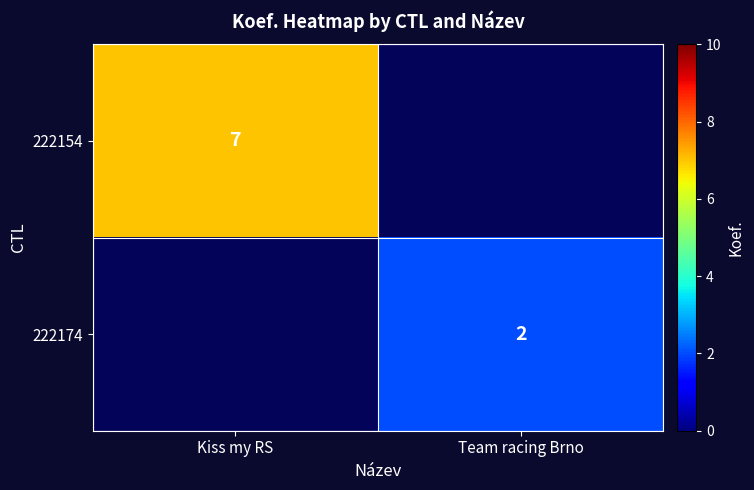

True or false: 222154 has a value of 7 at Kiss my RS.

True